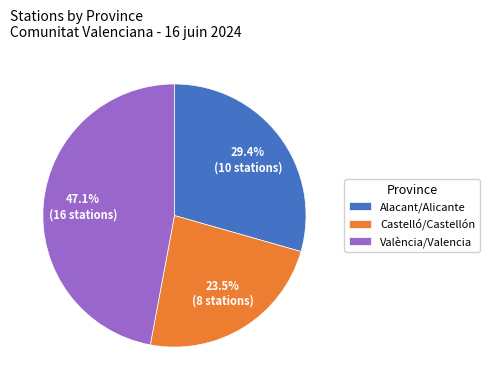

Is there a majority slice in this chart?

No